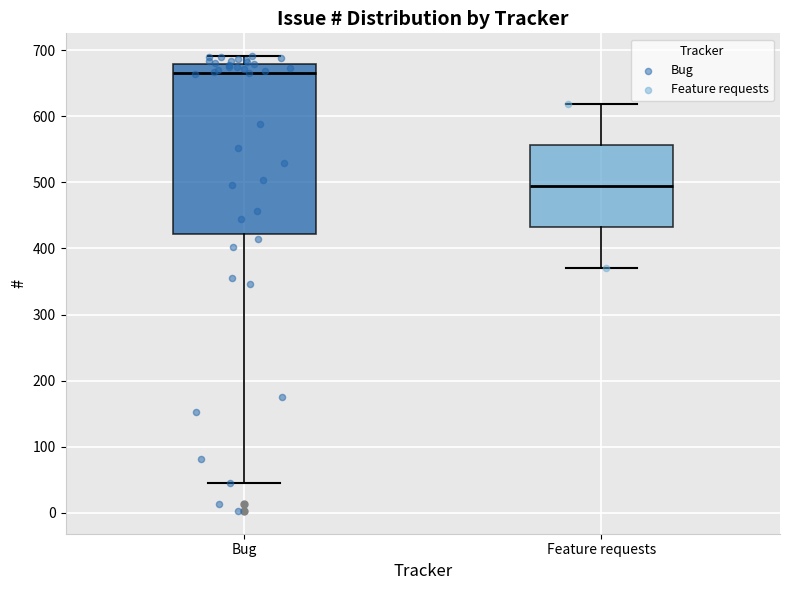

Reading left to right, transcribe this box plot: for each box, give where its median line is, the range the box spans, and where its two whiskers end, as read against the y-axis. The values are not printed on the chart, so give them approximately, as read against the axis.

Bug: median 670, box 420 to 680, whiskers 50 to 690
Feature requests: median 490, box 430 to 560, whiskers 370 to 620